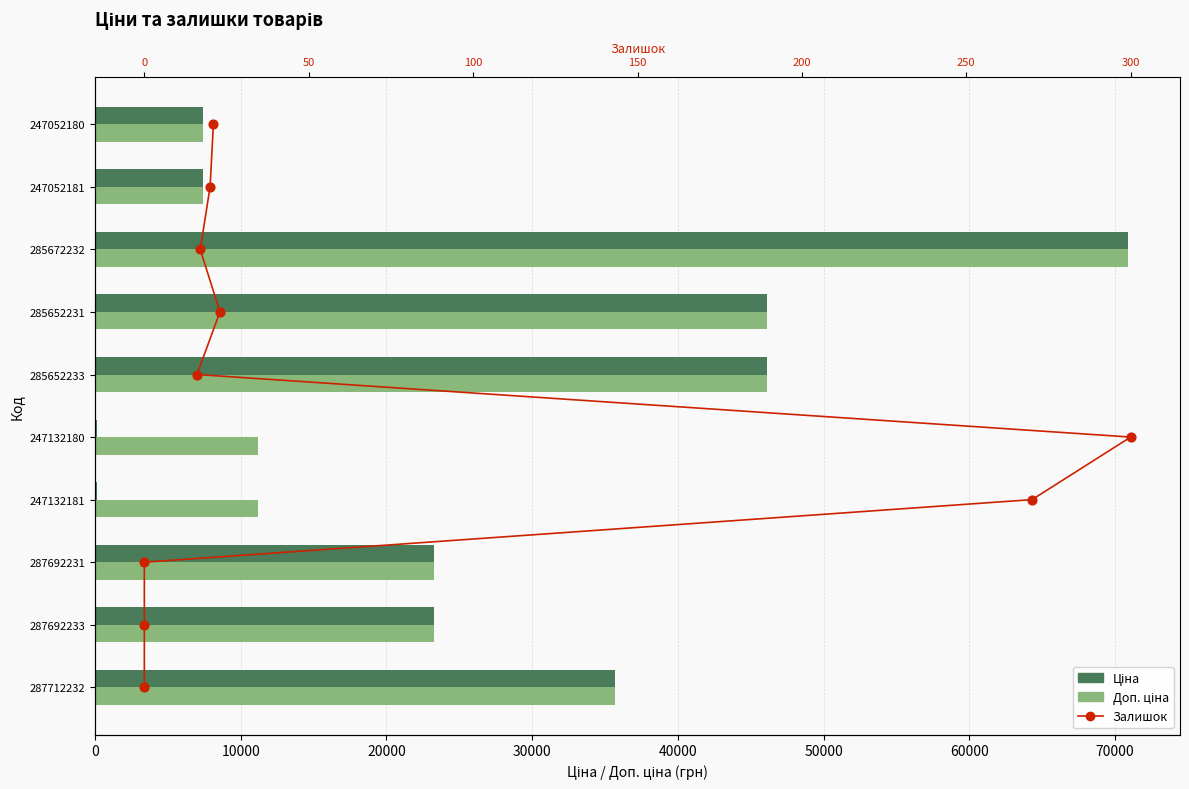

Which series has the largest total across all categories?

Доп. ціна